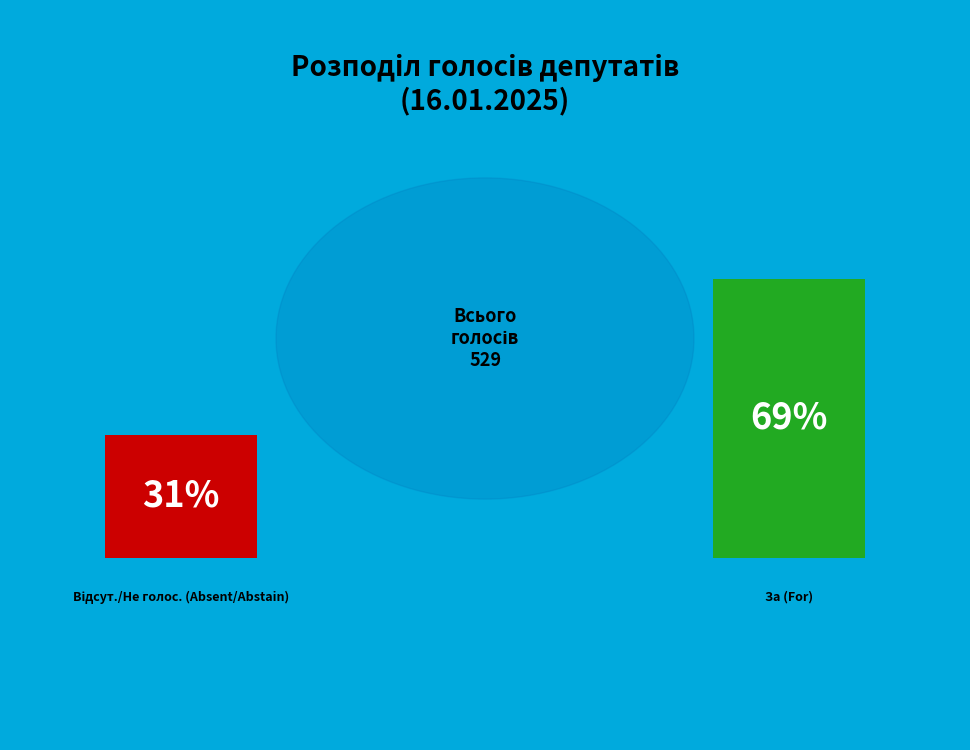

What is the majority slice?

За